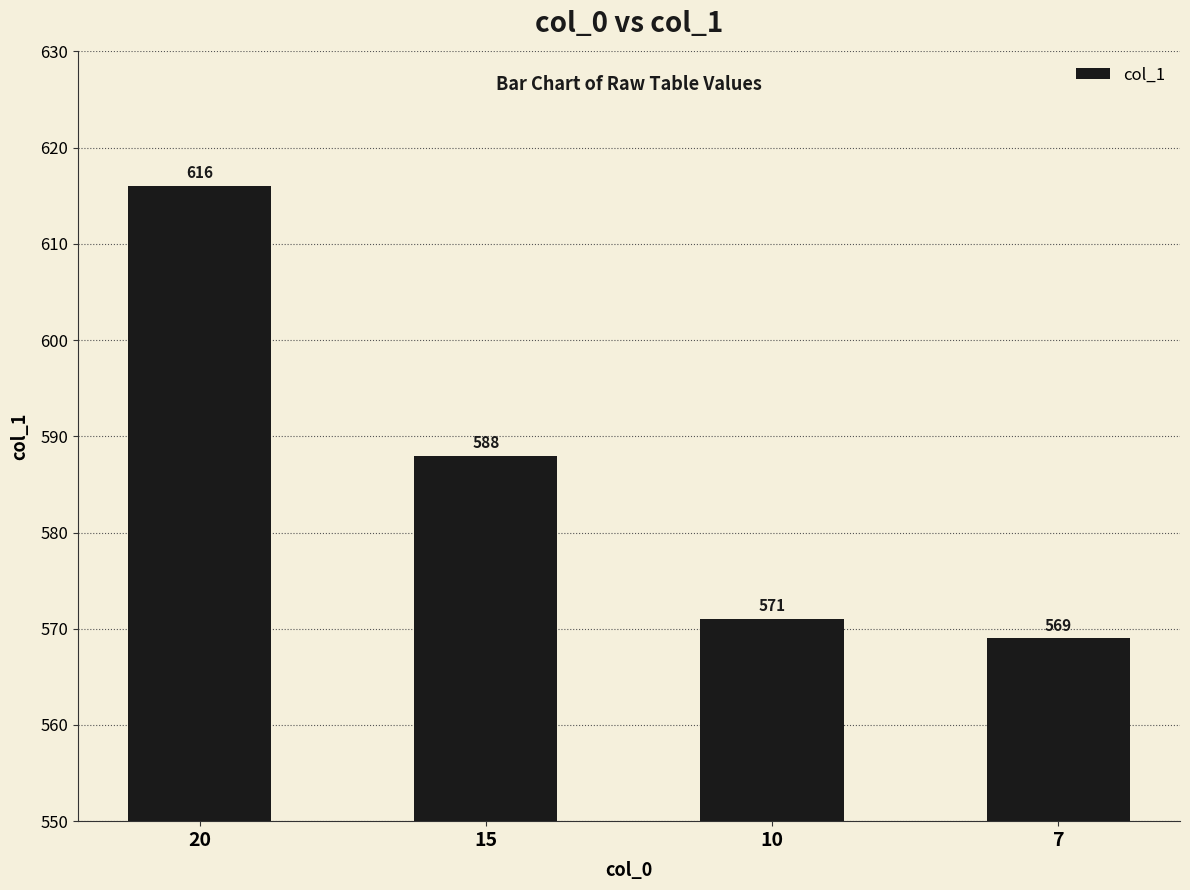

What is the value of the 2nd bar from the left?

588